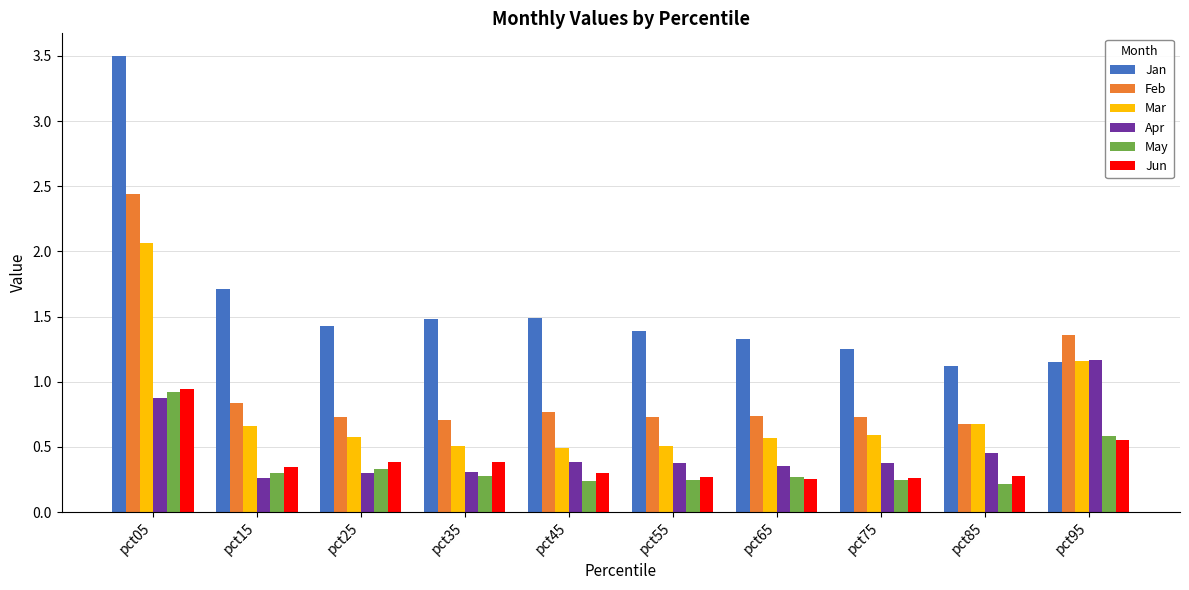

What is the total value across all series at pct05?

10.7